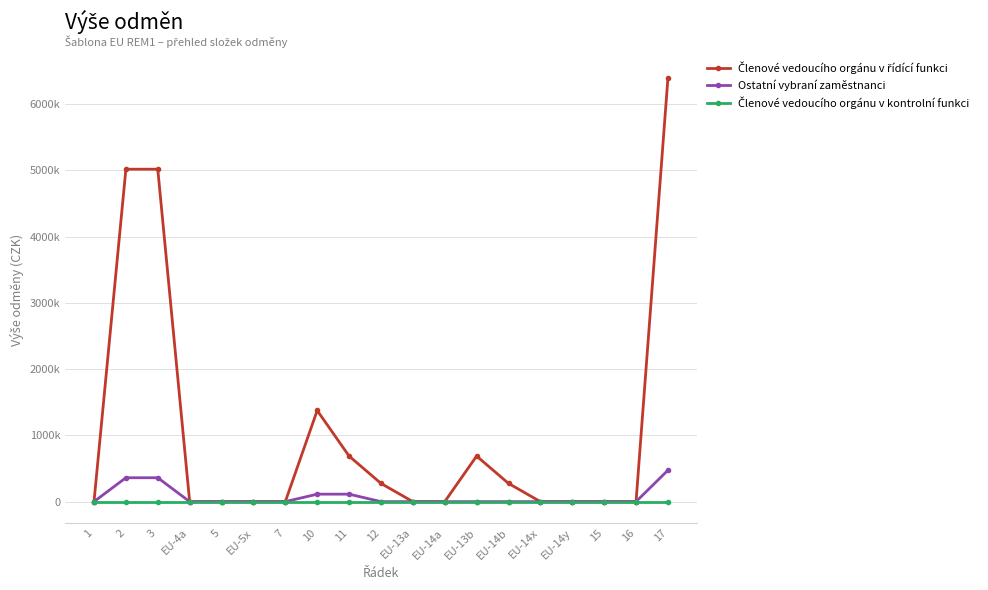

Count the number of categories in the chart.

19